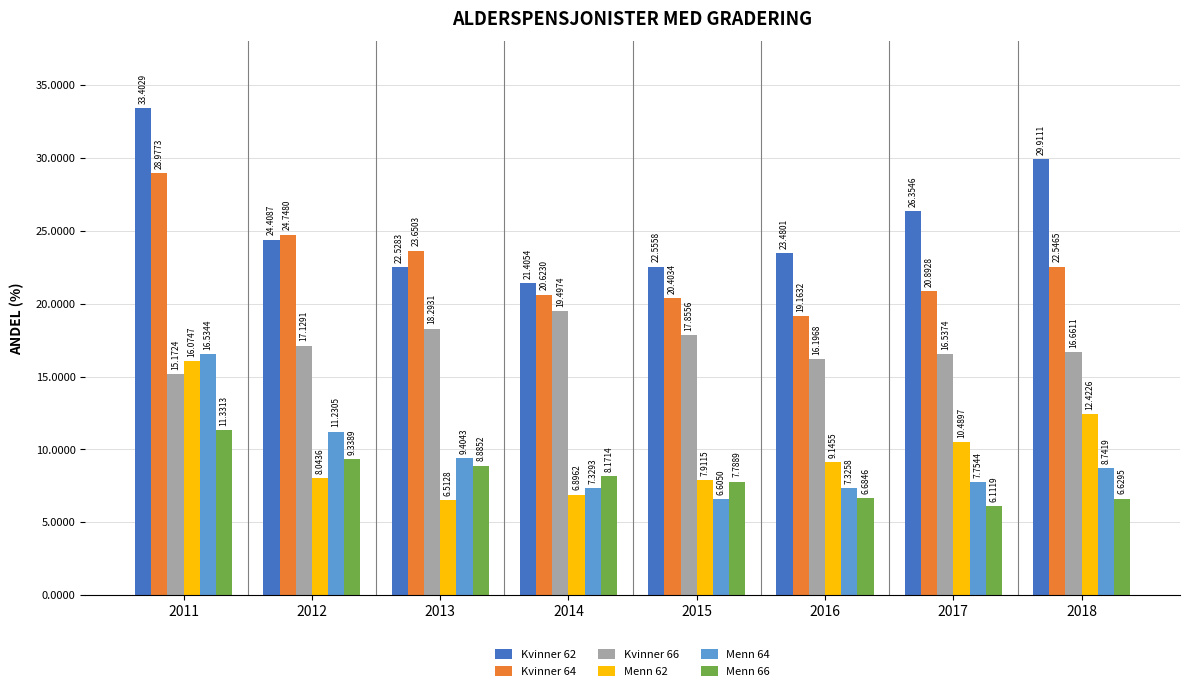

Which series has the largest total across all categories?

Kvinner 62